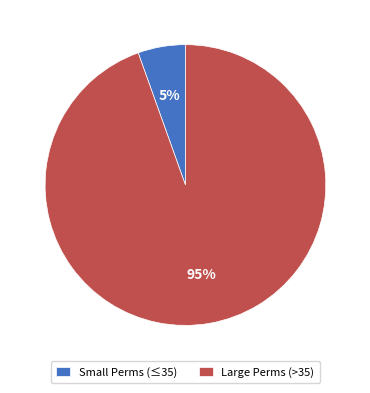

Which has a higher value, Large Perms (>35) or Small Perms (≤35)?

Large Perms (>35)